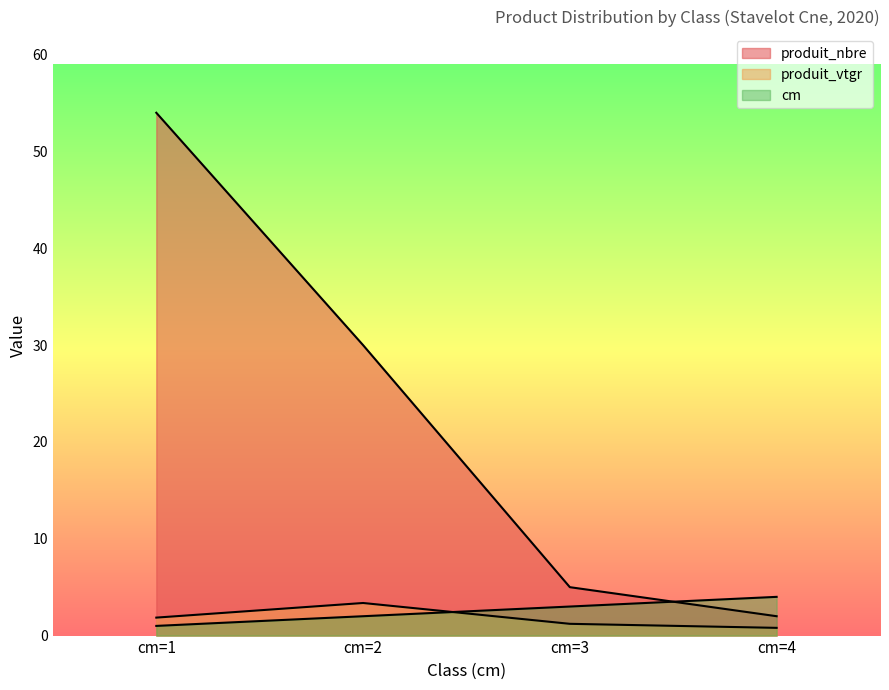

List the series in order of their peak value, highest first.

produit_nbre, cm, produit_vtgr